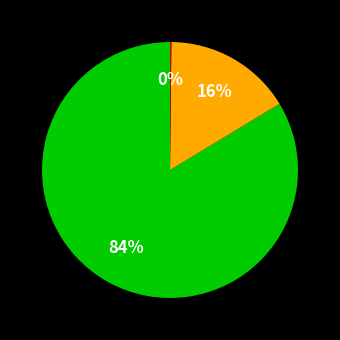

Does any single category account for the majority?

Yes